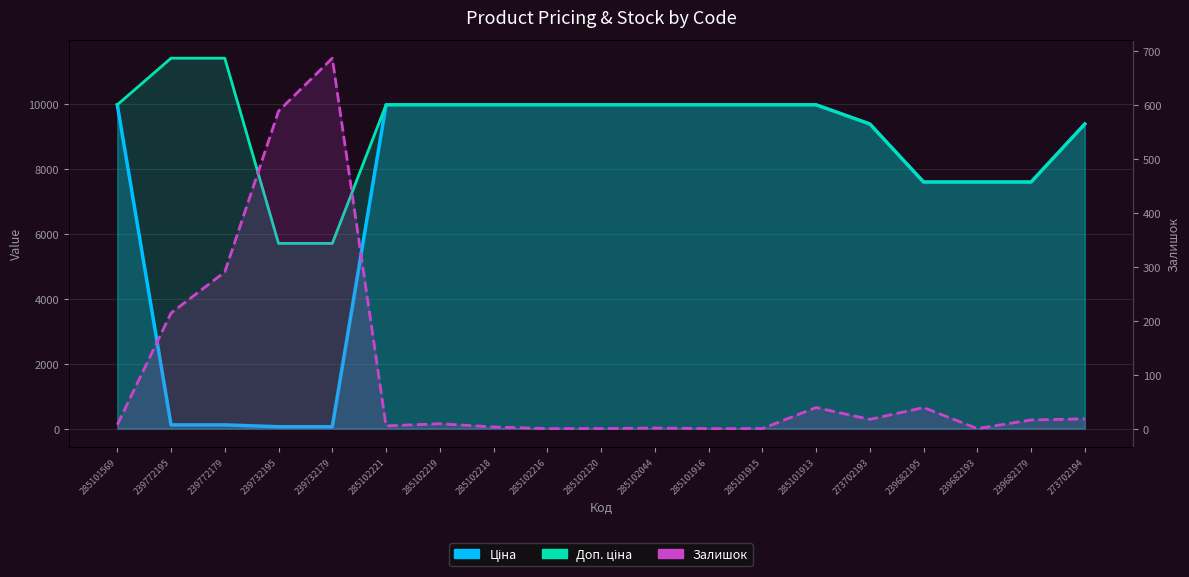

Which category has the highest value in the Ціна series?

285101569